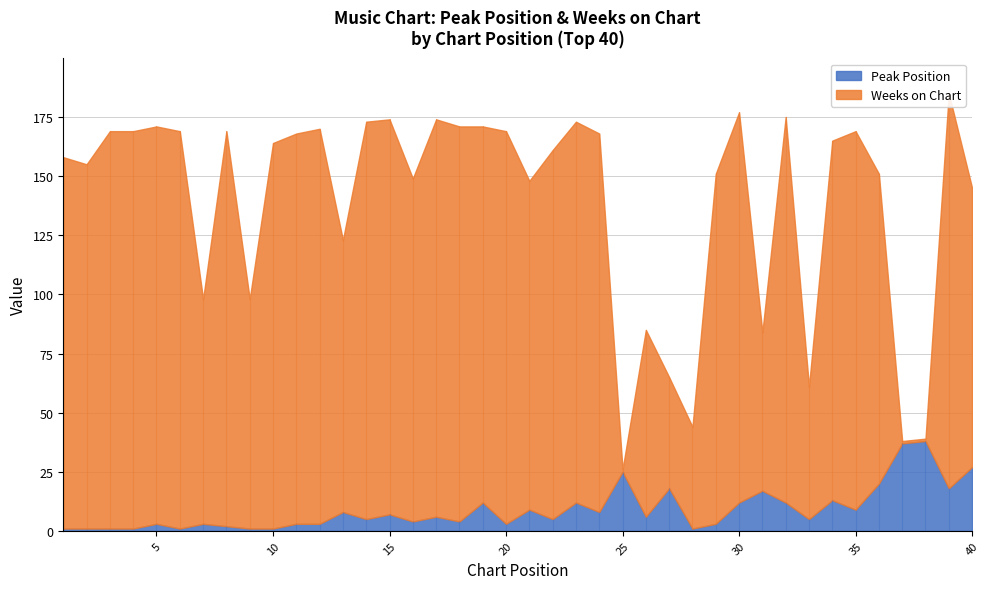

True or false: Peak Position has more than 2 interior local peaks.

True